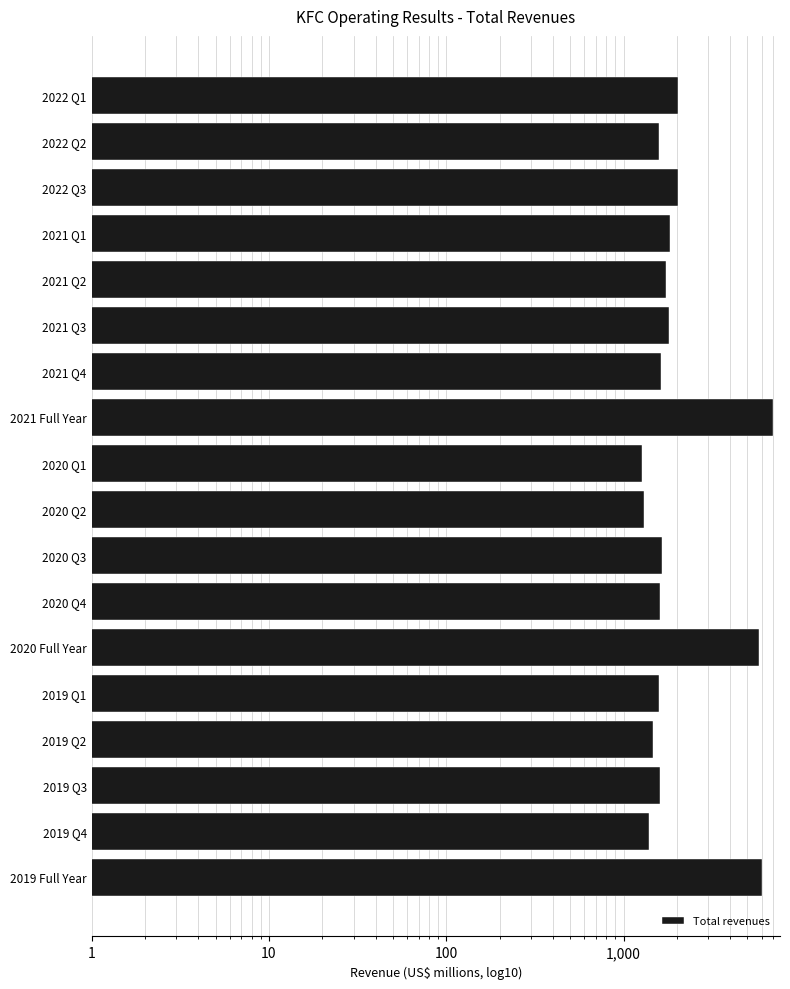

Are the bars horizontal?

Yes